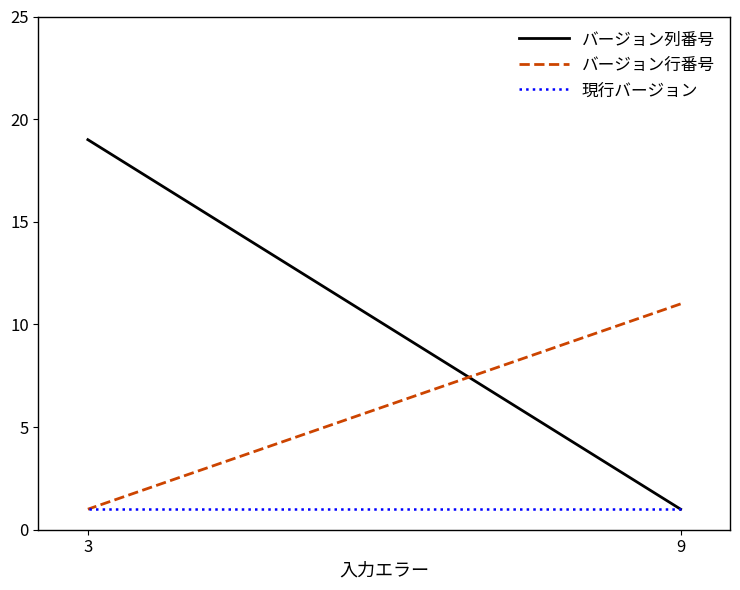

Rank the series at 3 from lowest to highest value.

バージョン行番号, 現行バージョン, バージョン列番号